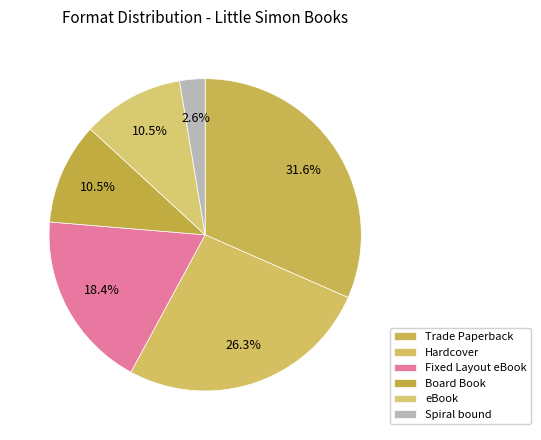

Count the number of slices in the pie.

6